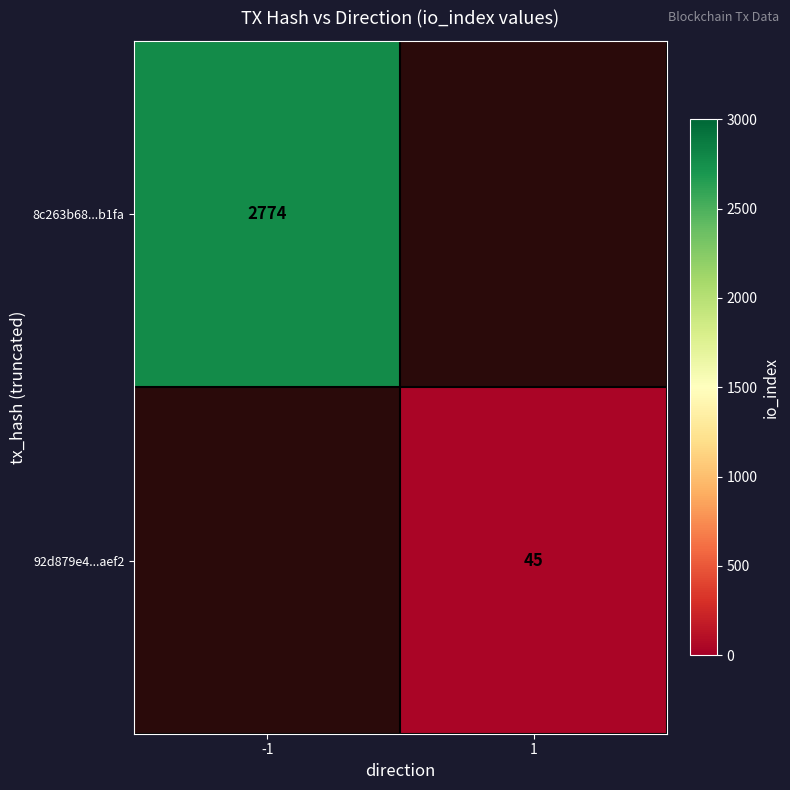

The 92d879e4...aef2 series shows 79 at 1. True or false?

False